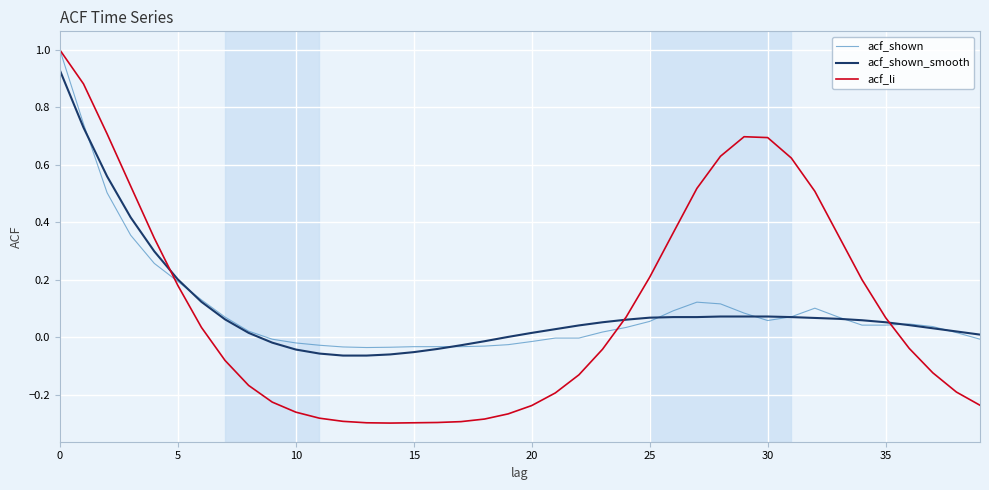

Which series has the widest spread of values?

acf_li